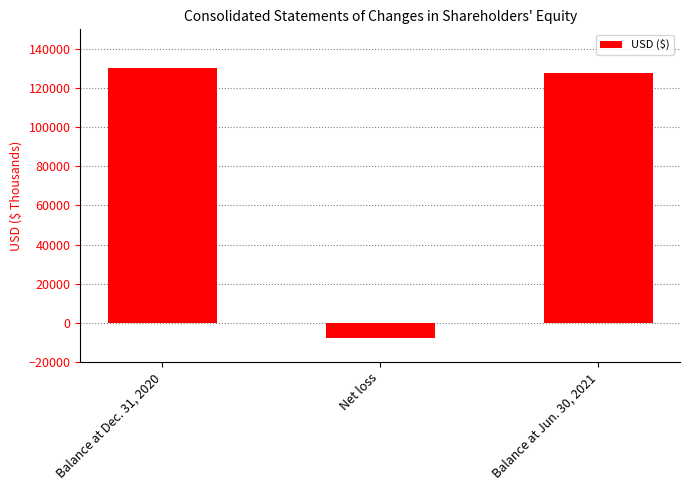

Which category has the lowest value across all series?

Net loss